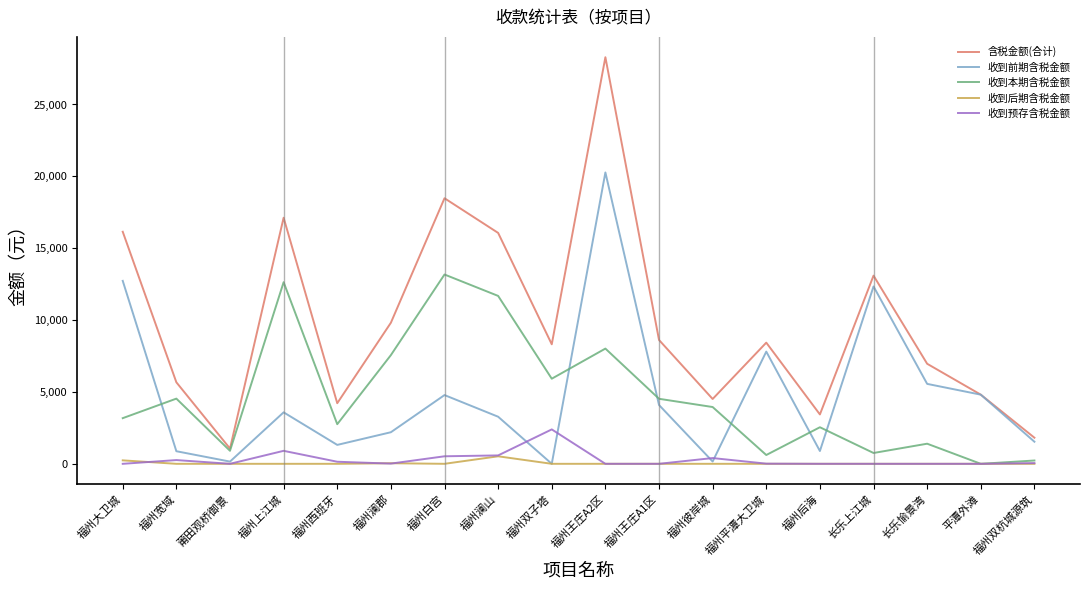

What position from the right is 福州宽域?

17